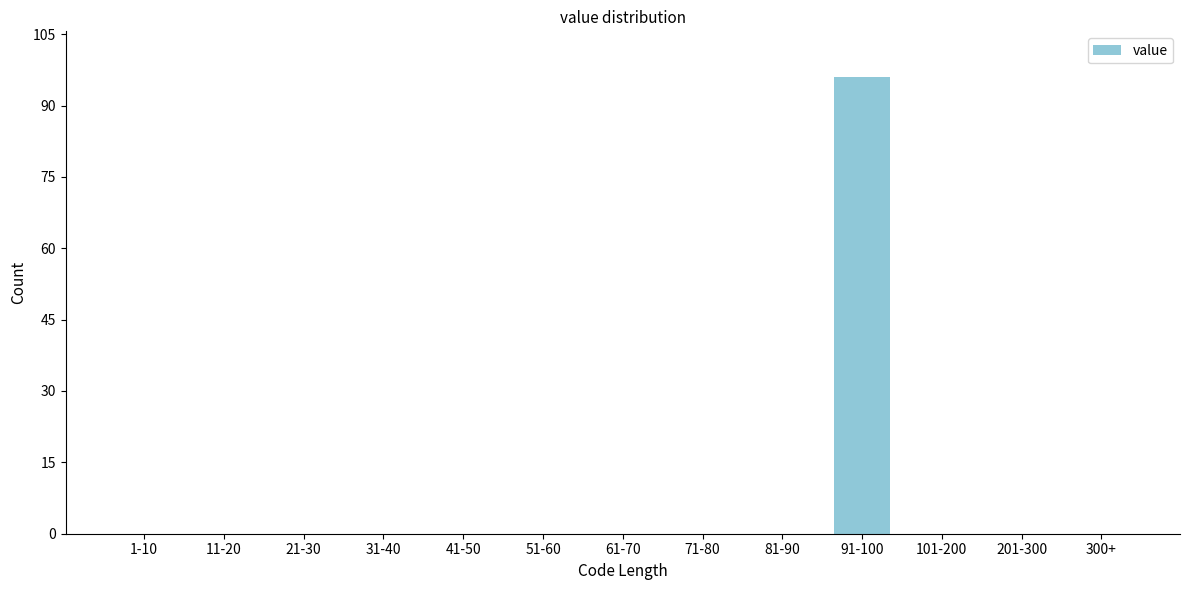

Reading left to right, list all the values displayed in this chart.

1-10=0	11-20=0	21-30=0	31-40=0	41-50=0	51-60=0	61-70=0	71-80=0	81-90=0	91-100=96	101-200=0	201-300=0	300+=0